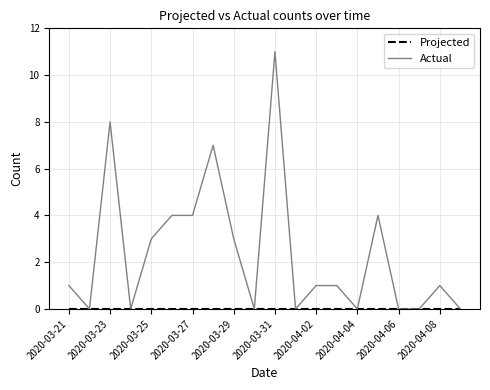

What is the greatest value displayed?

11